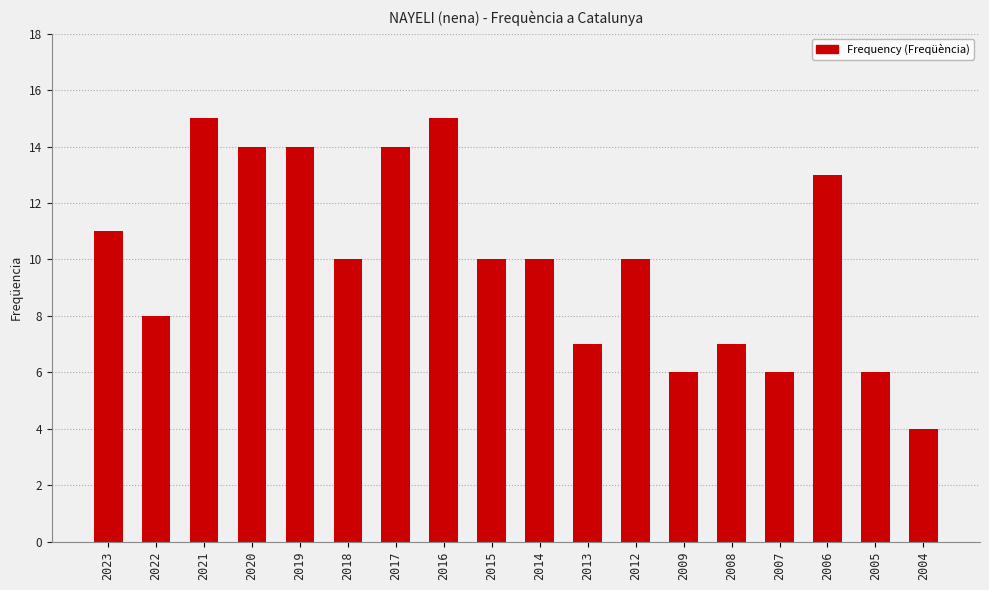

At which label does the data first exceed 10?

2023